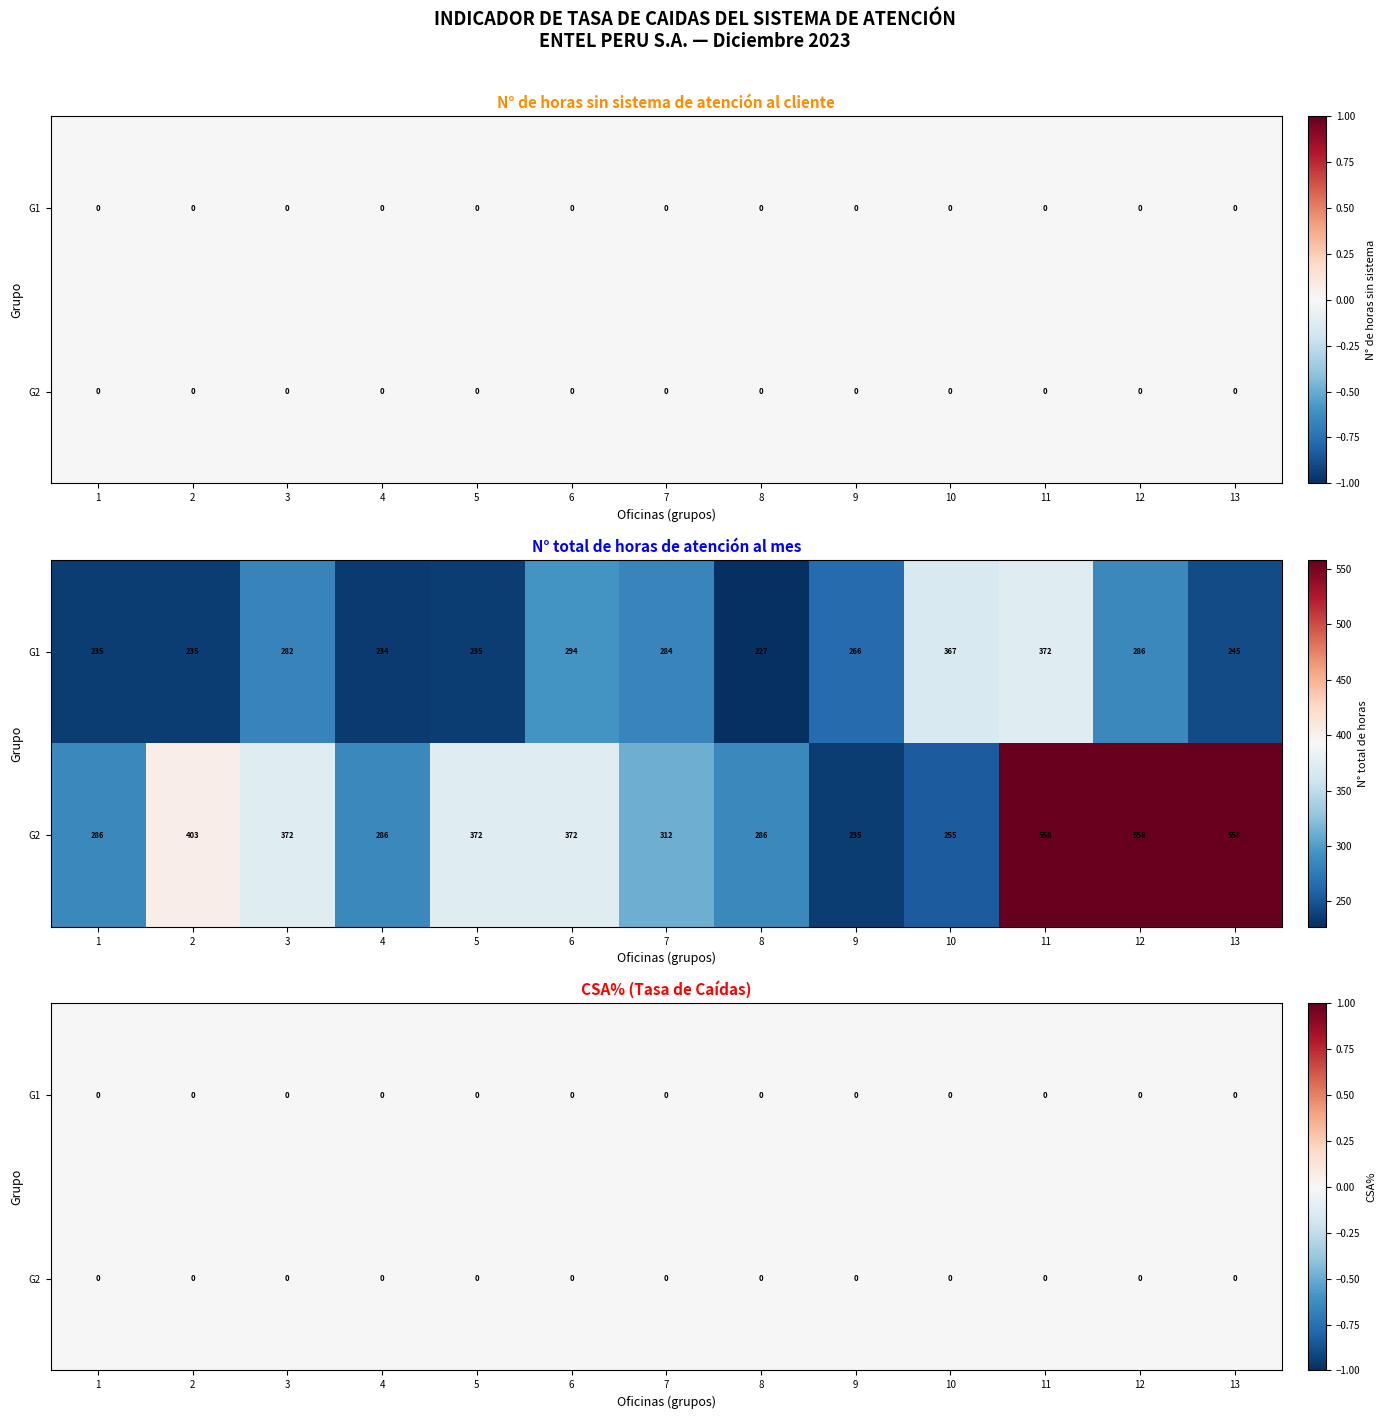

Is it true that N° de horas sin sistema equals 0.0 at TPF PLAZA SAN MIGUEL?

True